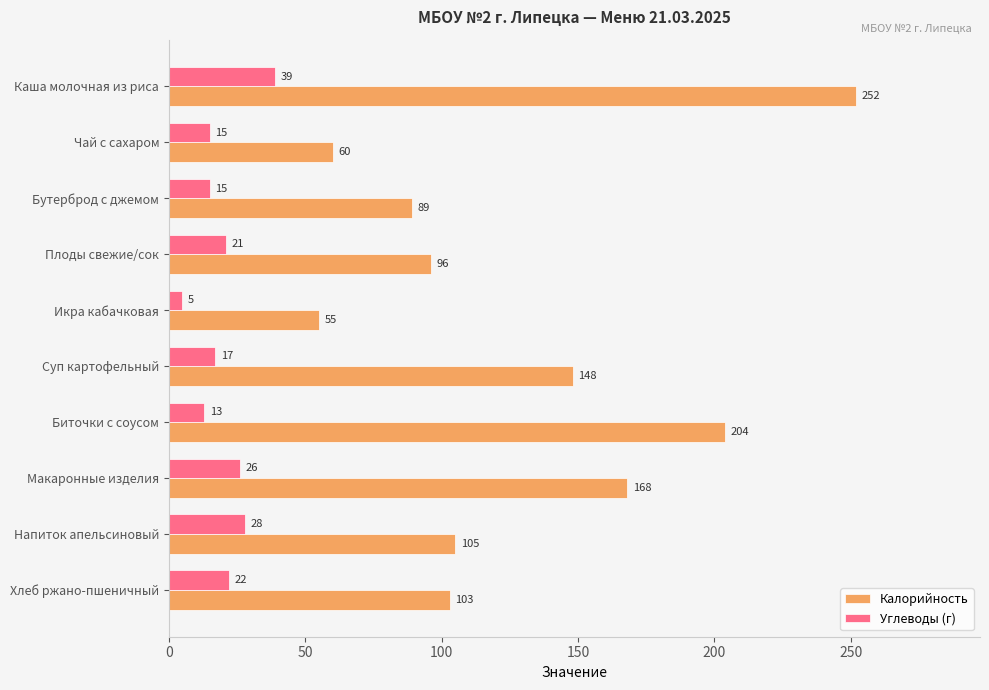

List the series in order of their overall mean, highest first.

Калорийность, Углеводы (г)